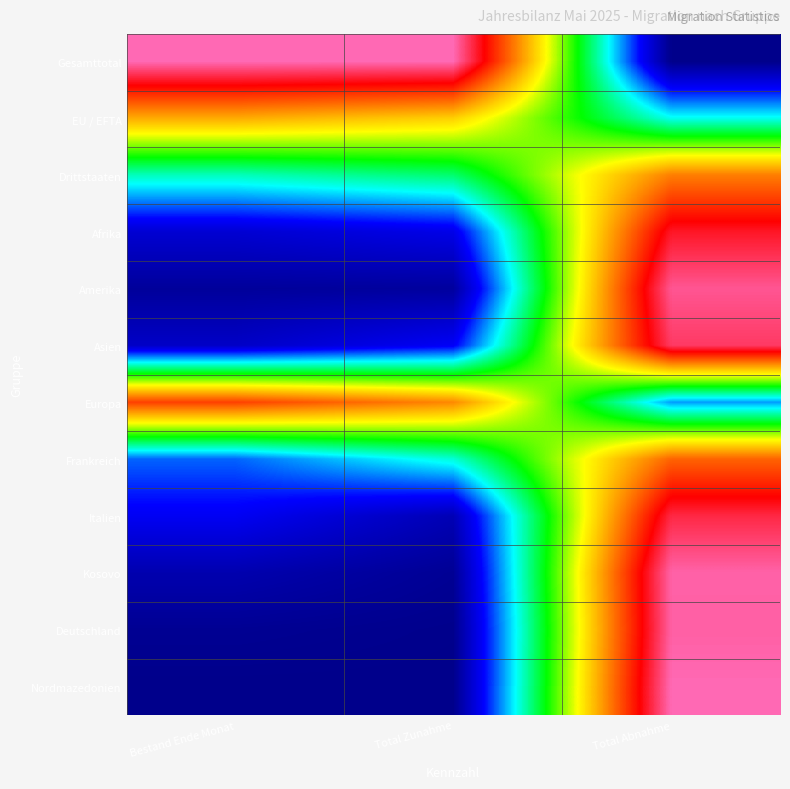

What is the greatest value displayed?

1.0